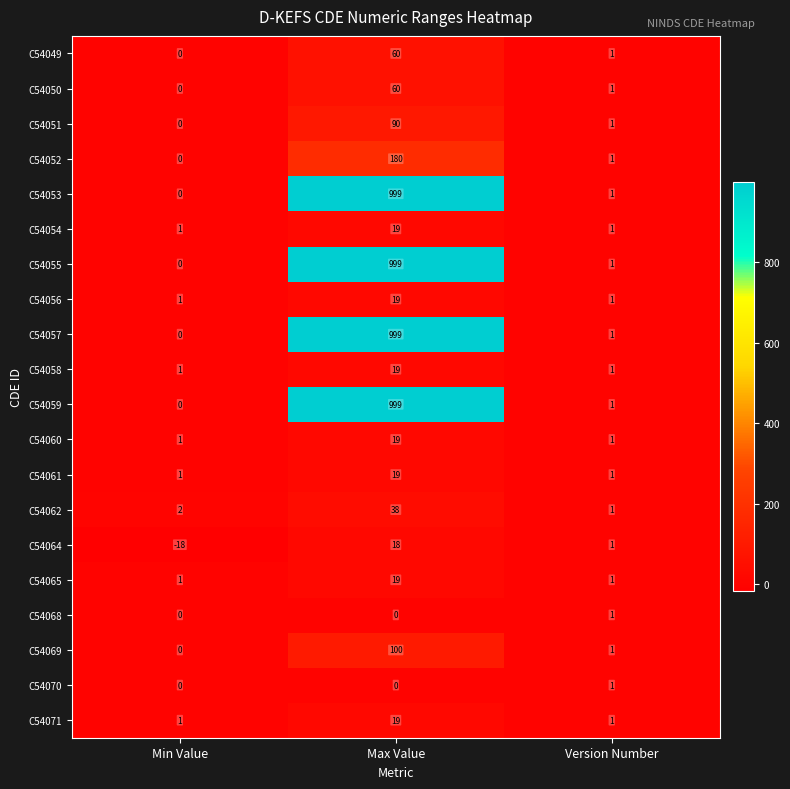

At which category is the sum across all series the highest?

Max Value